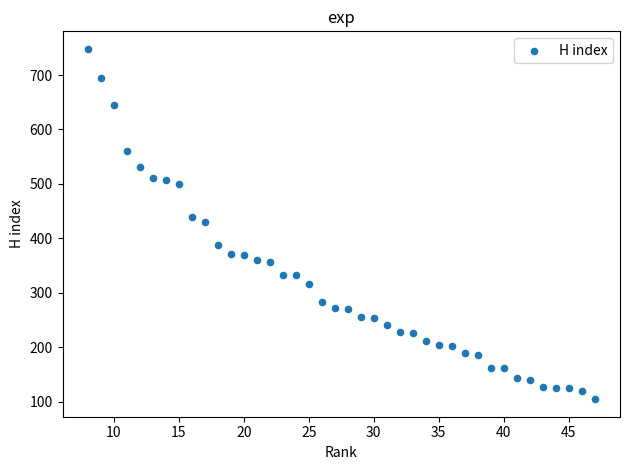

What is the range of Y values (max minus min)?

643